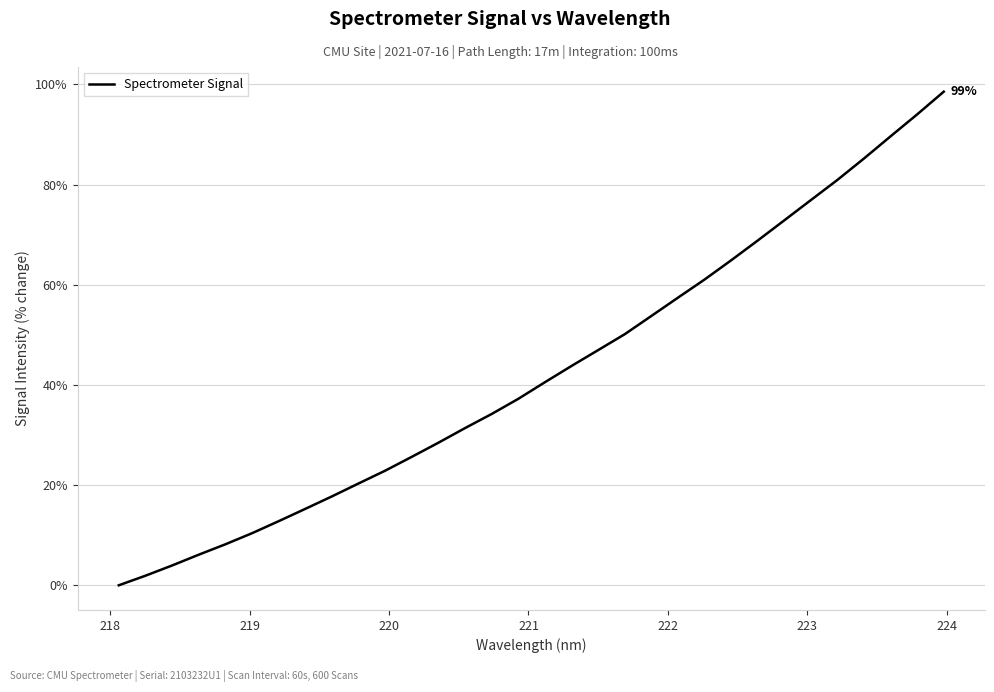

How many lines are shown in the chart?

1